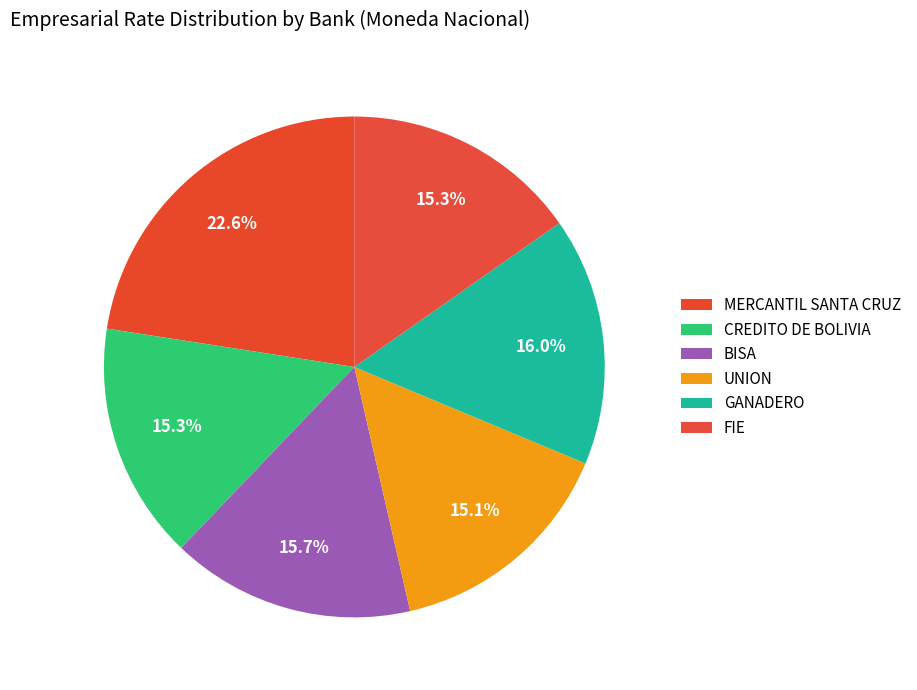

What is the total percentage of FIE and GANADERO?

31.3%